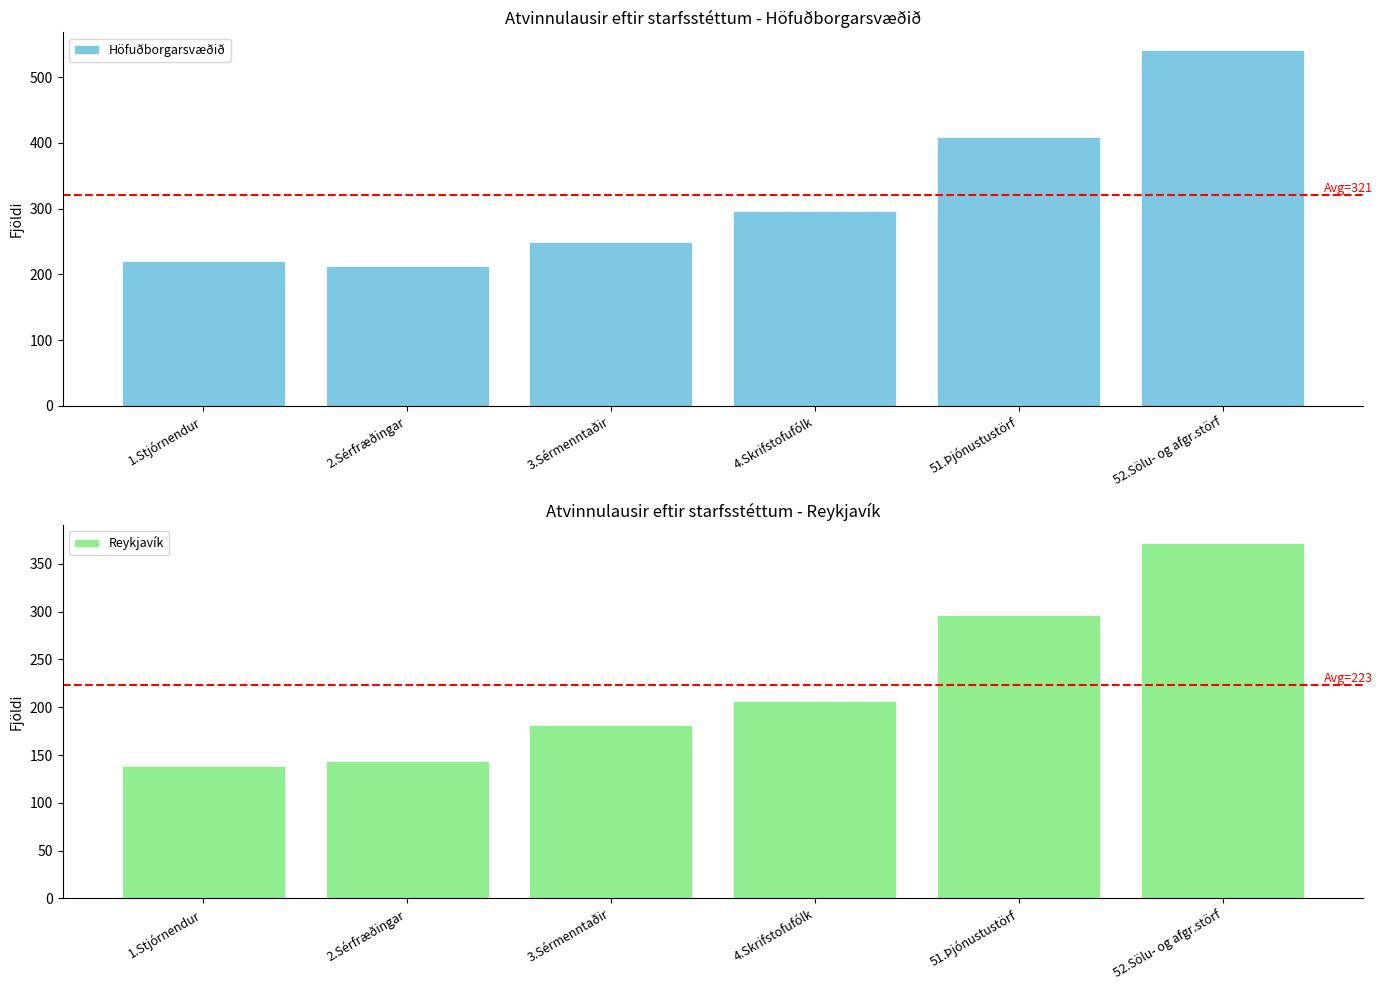

What is the label of the 4th bar from the right?

3.Sérmenntaðir